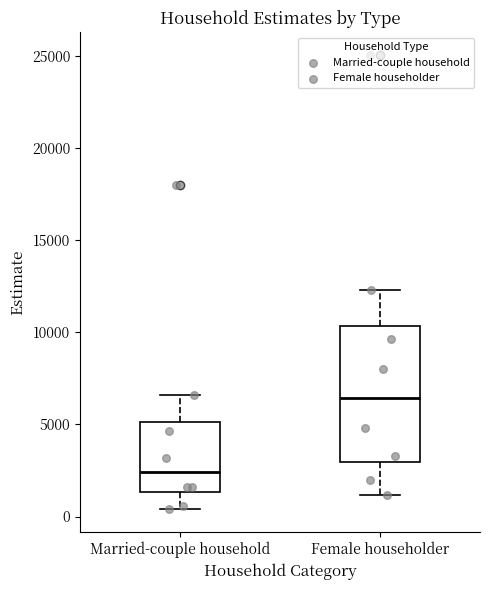

Comparing the boxes themselves (not the whiskers), which one is the tallest?

Female householder